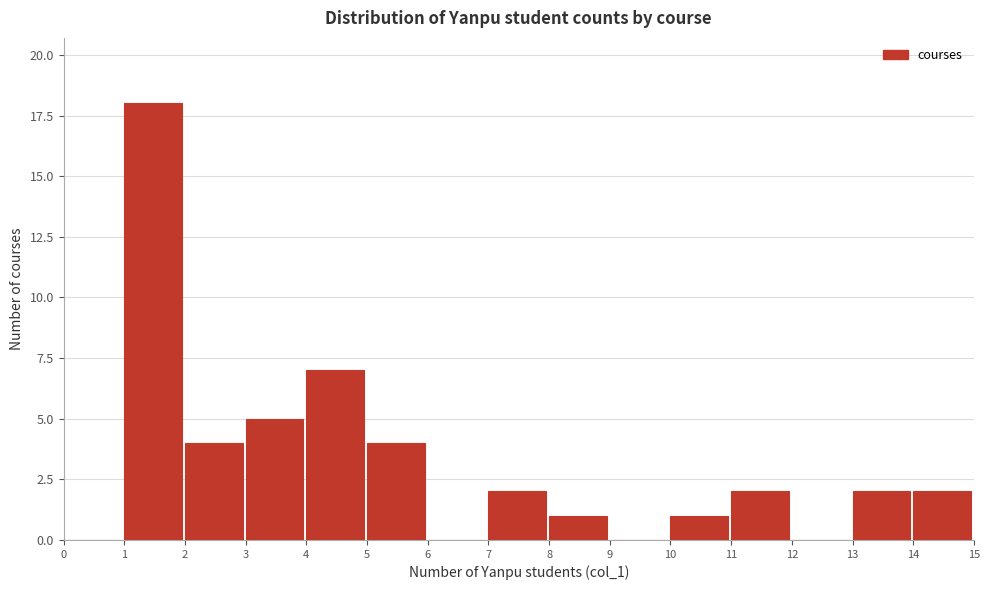

What is the height of the bar covering 4 to 5 on the x-axis? The values are not printed on the chart, so give them approximately, as read against the axis.

7